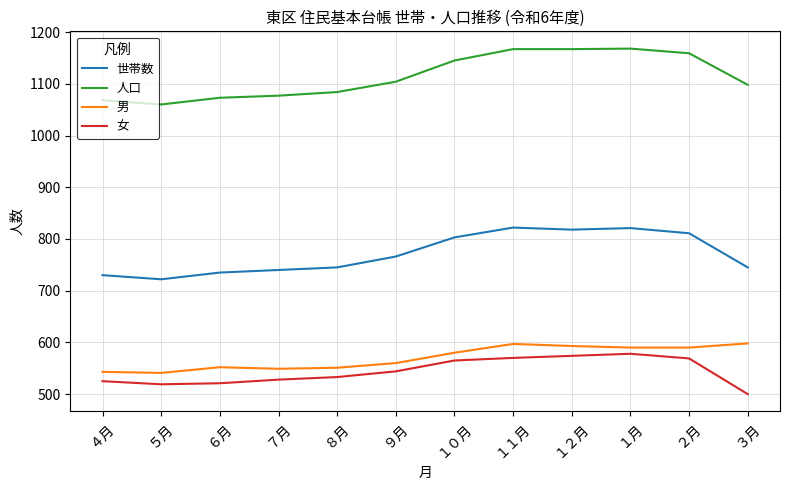

Is the value of 人口 at ２月 greater than the value of 男 at ２月?

Yes